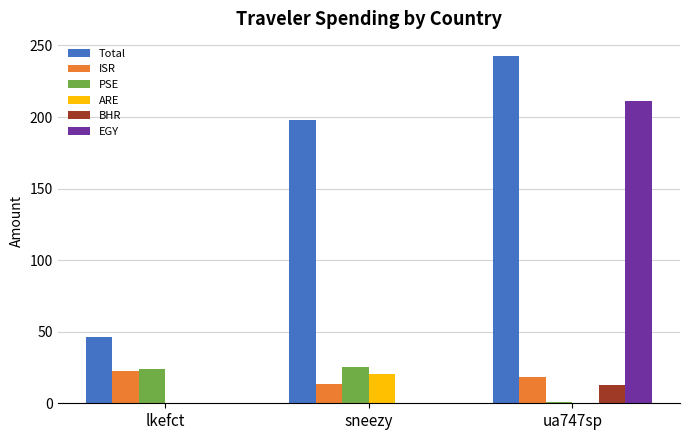

What is the sum of all EGY values?

211.1